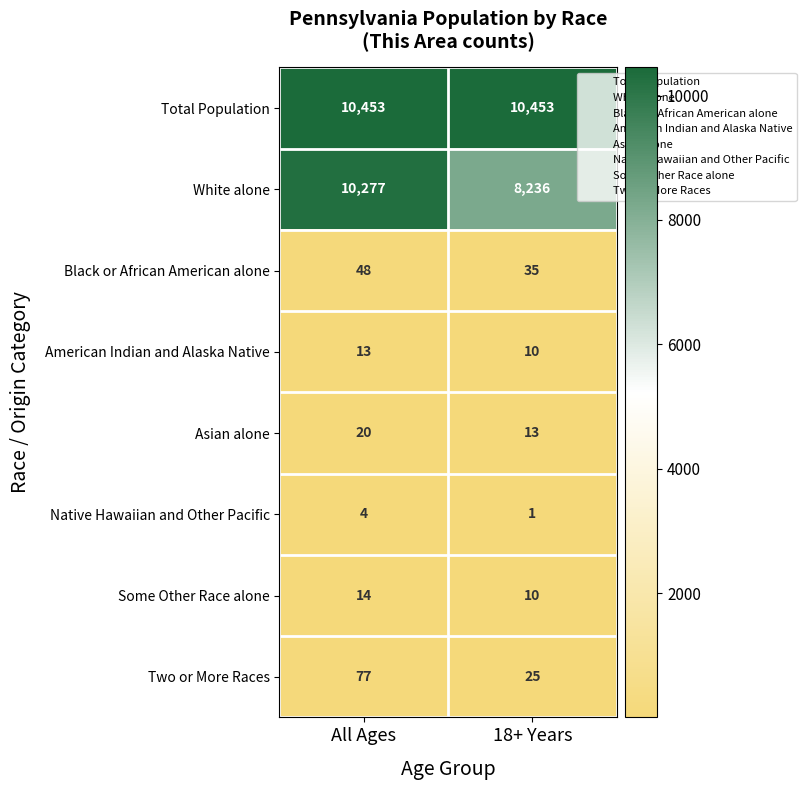

Reading left to right, list all the values displayed in this chart.

Total Population: 10453	10453
White alone: 10277	8236
Black or African American alone: 48	35
American Indian and Alaska Native: 13	10
Asian alone: 20	13
Native Hawaiian and Other Pacific: 4	1
Some Other Race alone: 14	10
Two or More Races: 77	25